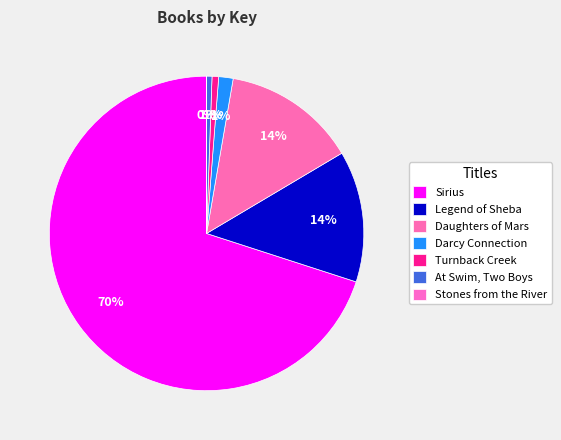

Count the number of slices in the pie.

7